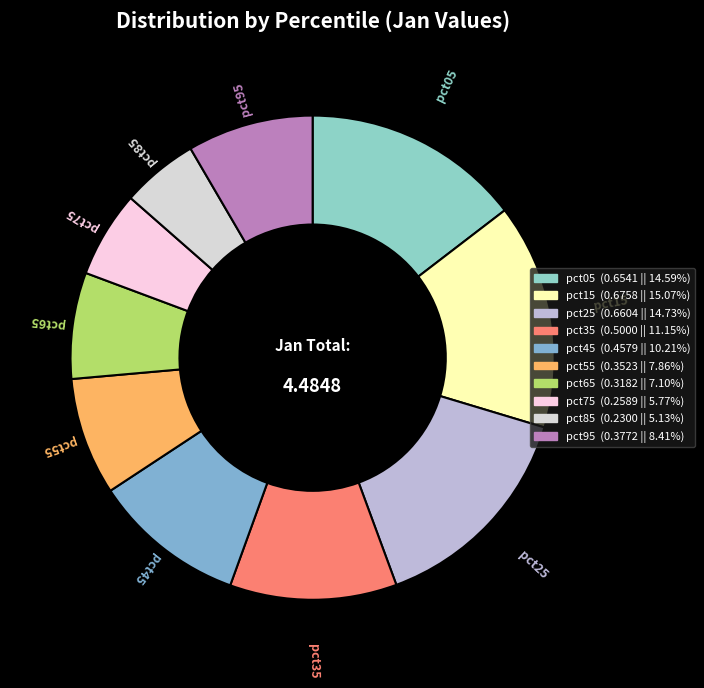

Which slice is the smallest?

pct85